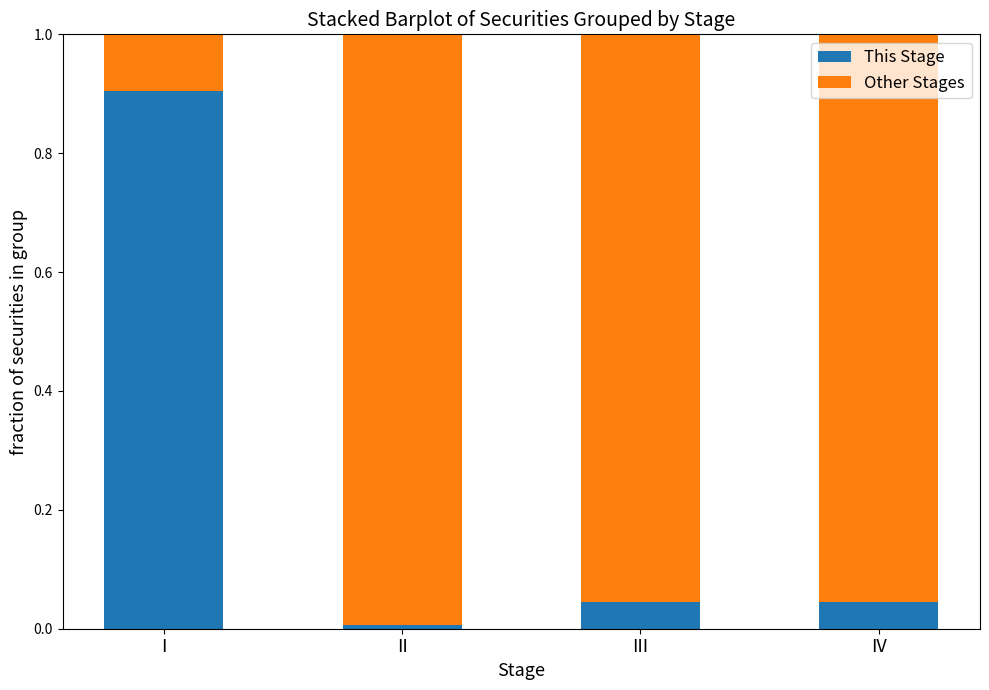

Are the bars horizontal?

No